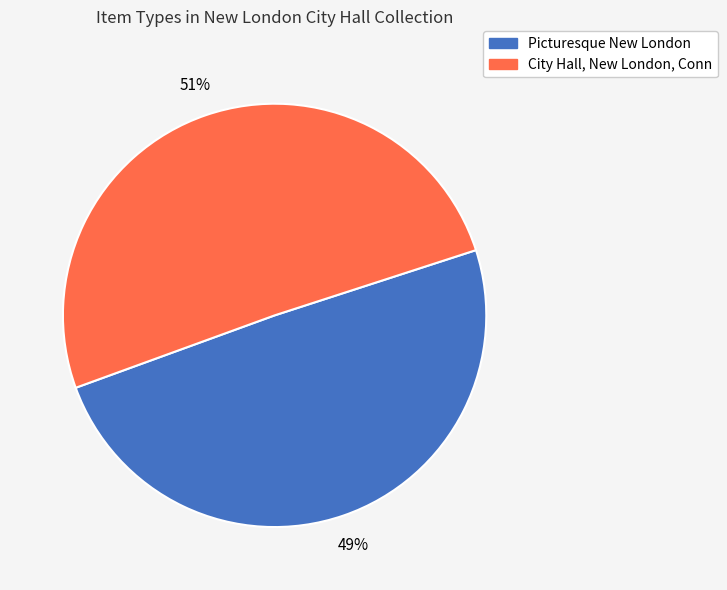

Is City Hall, New London, Conn the majority of the pie?

Yes